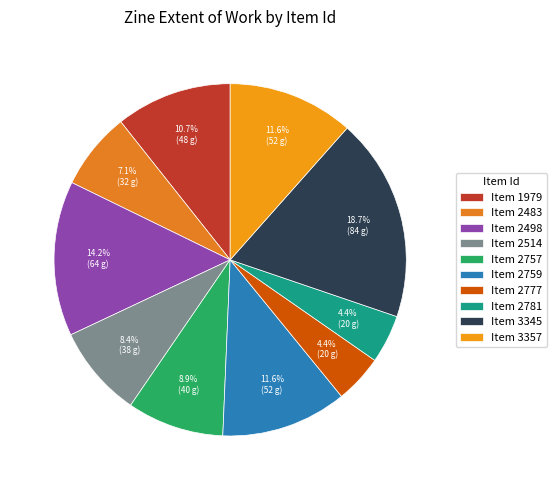

How many segments does this pie chart have?

10